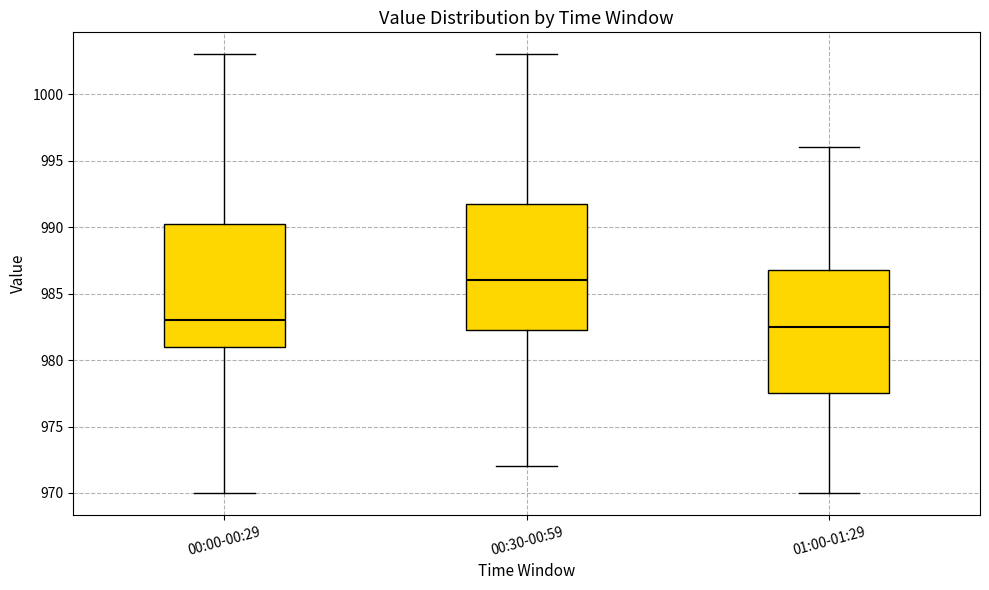

Reading left to right, transcribe this box plot: for each box, give where its median line is, the range the box spans, and where its two whiskers end, as read against the y-axis. The values are not printed on the chart, so give them approximately, as read against the axis.

00:00-00:29: median 983.0, box 981.0 to 990.5, whiskers 970.0 to 1003.0
00:30-00:59: median 986.0, box 982.5 to 992.0, whiskers 972.0 to 1003.0
01:00-01:29: median 982.5, box 977.5 to 987.0, whiskers 970.0 to 996.0